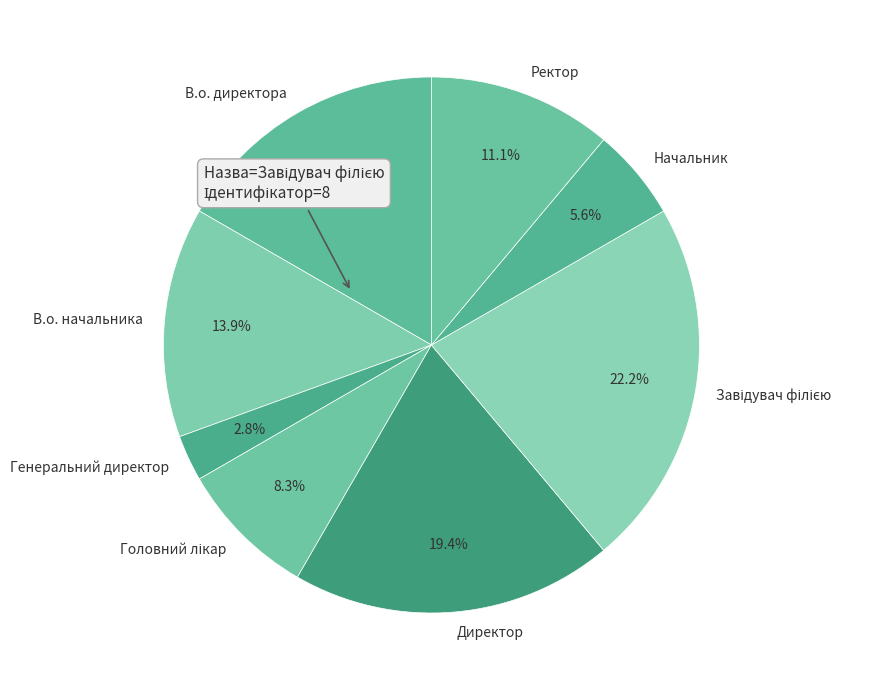

To the nearest percent, what percentage of the pie is В.о. директора?

17%